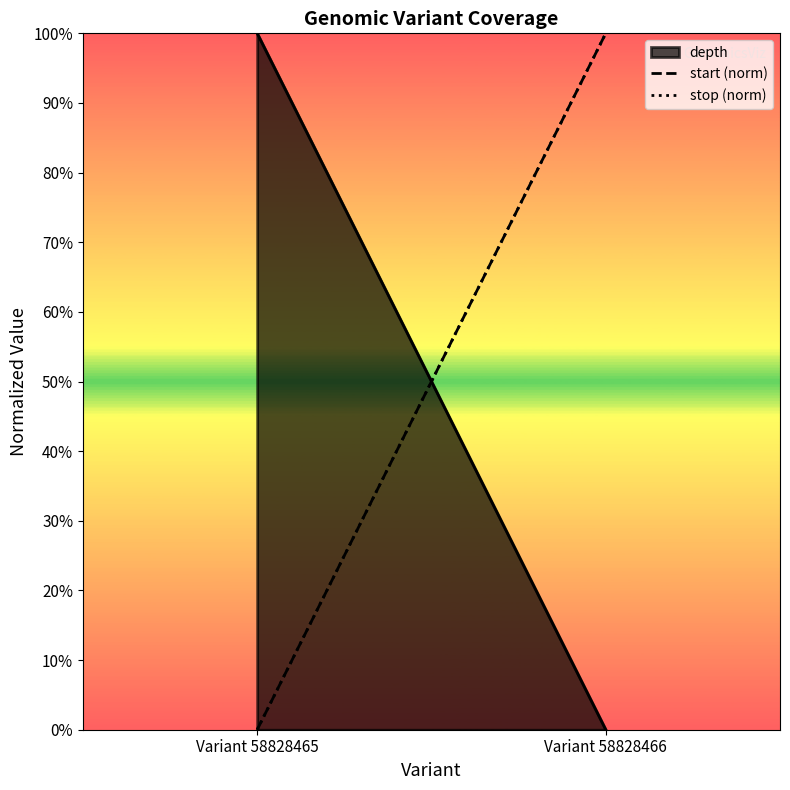

What is the sum of all start (norm) values?

1